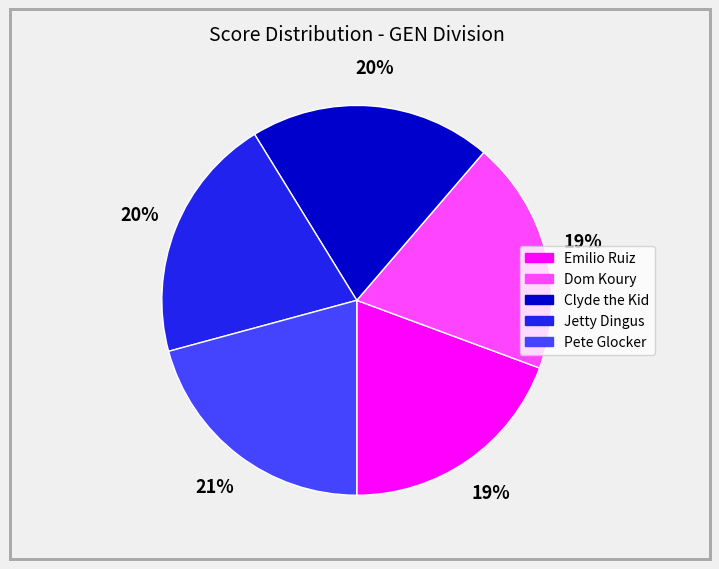

Is there any slice that represents more than half of the pie?

No